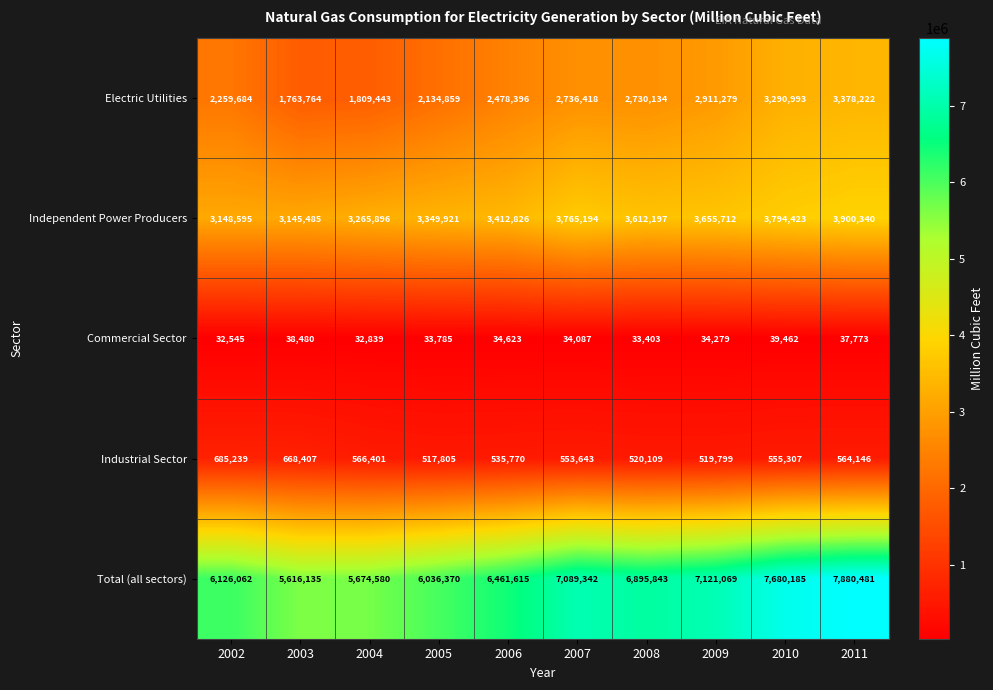

Which label corresponds to the largest value in the chart?

2011